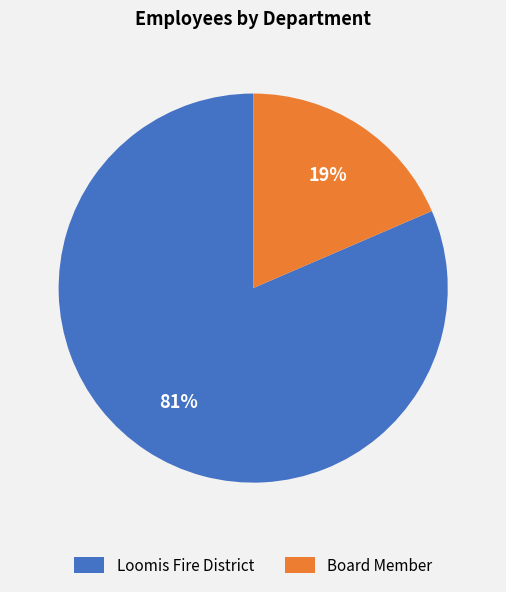

Is the sum of Loomis Fire District and Board Member greater than half?

Yes